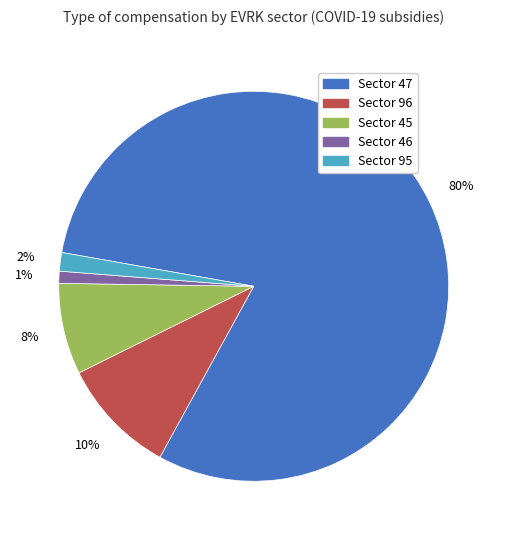

Is there a majority slice in this chart?

Yes